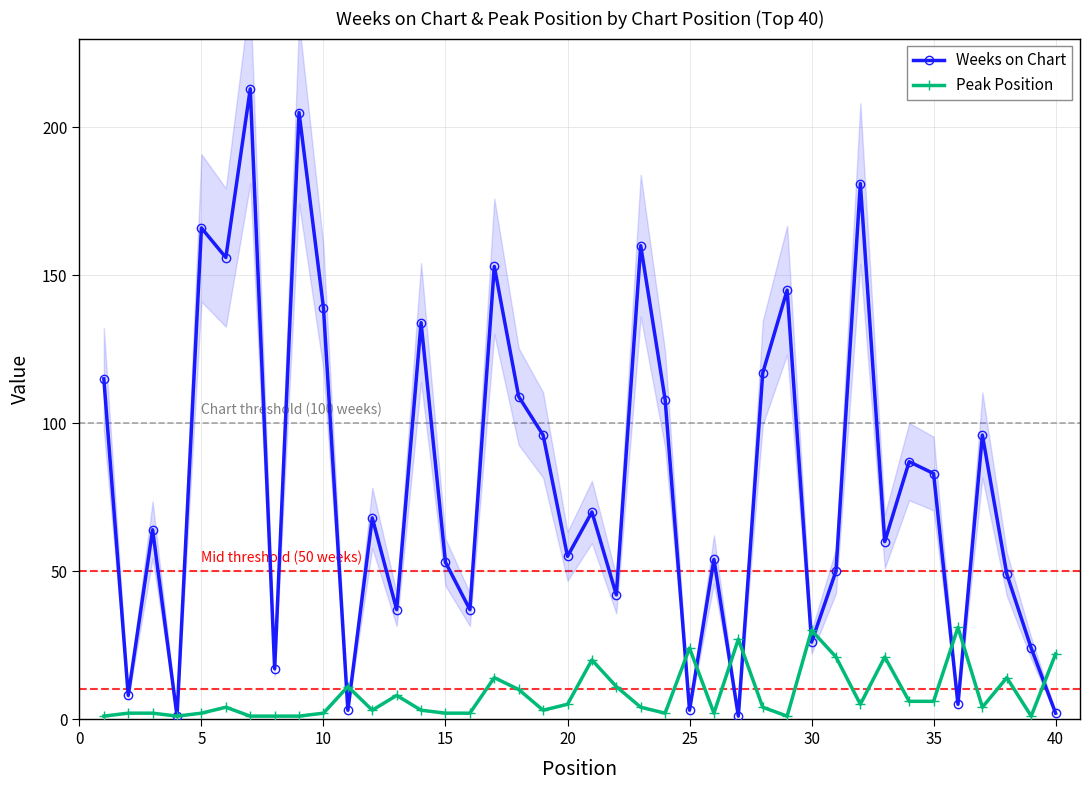

How many interior local peaks does the Weeks on Chart series have?

14